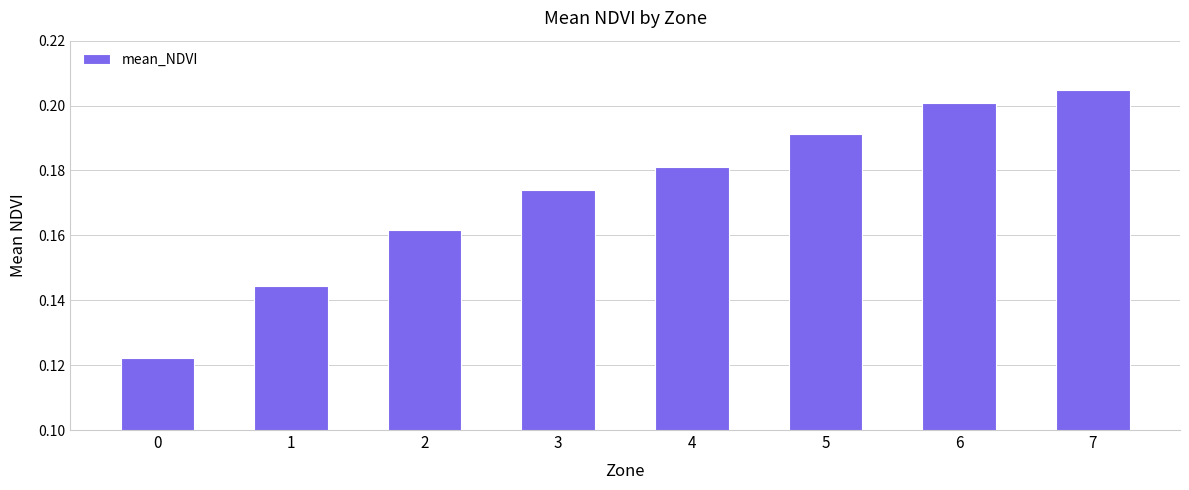

What is the sum of all values?

1.4